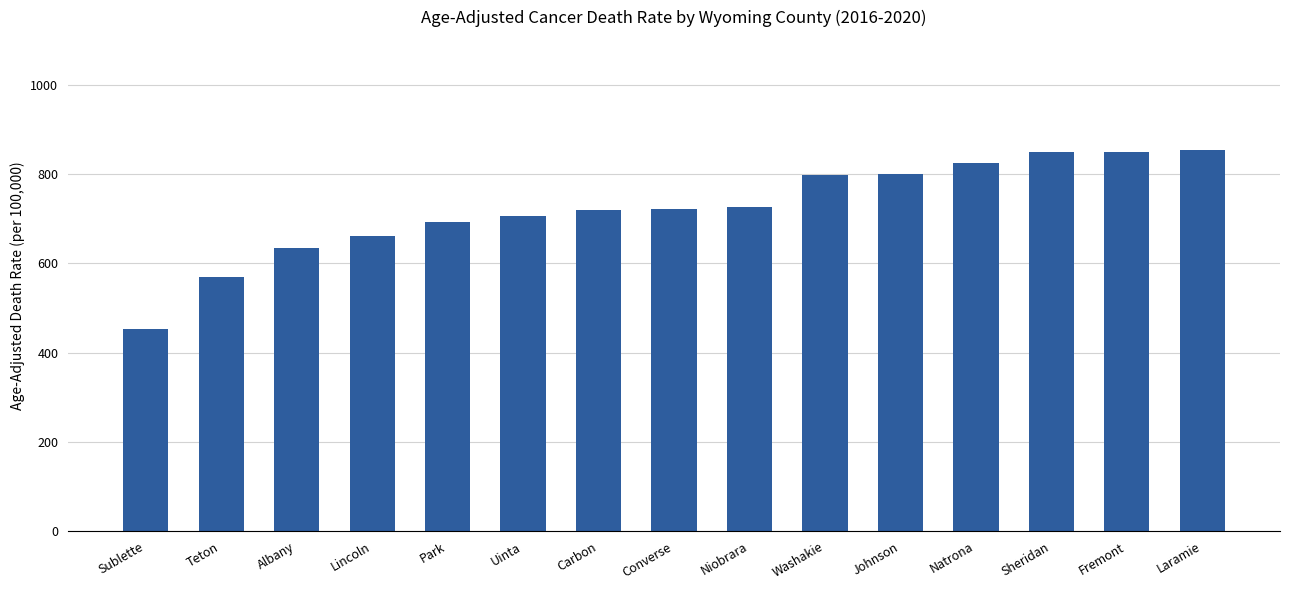

What is the label of the 14th bar from the right?

Teton